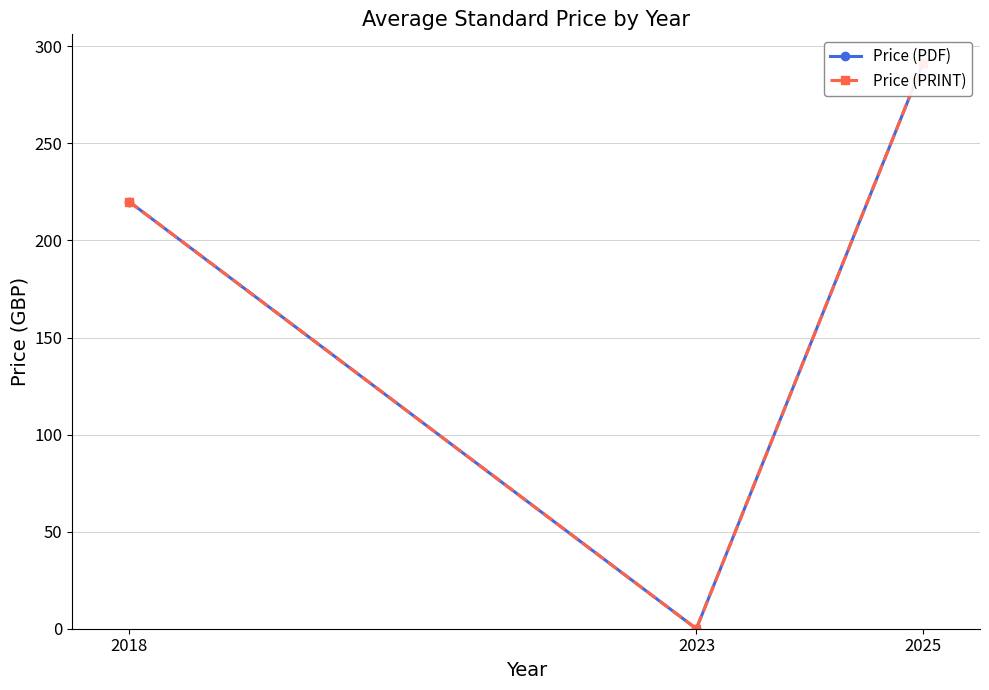

What is the difference between the Price (PRINT) values at 2025 and 2018?

71.6